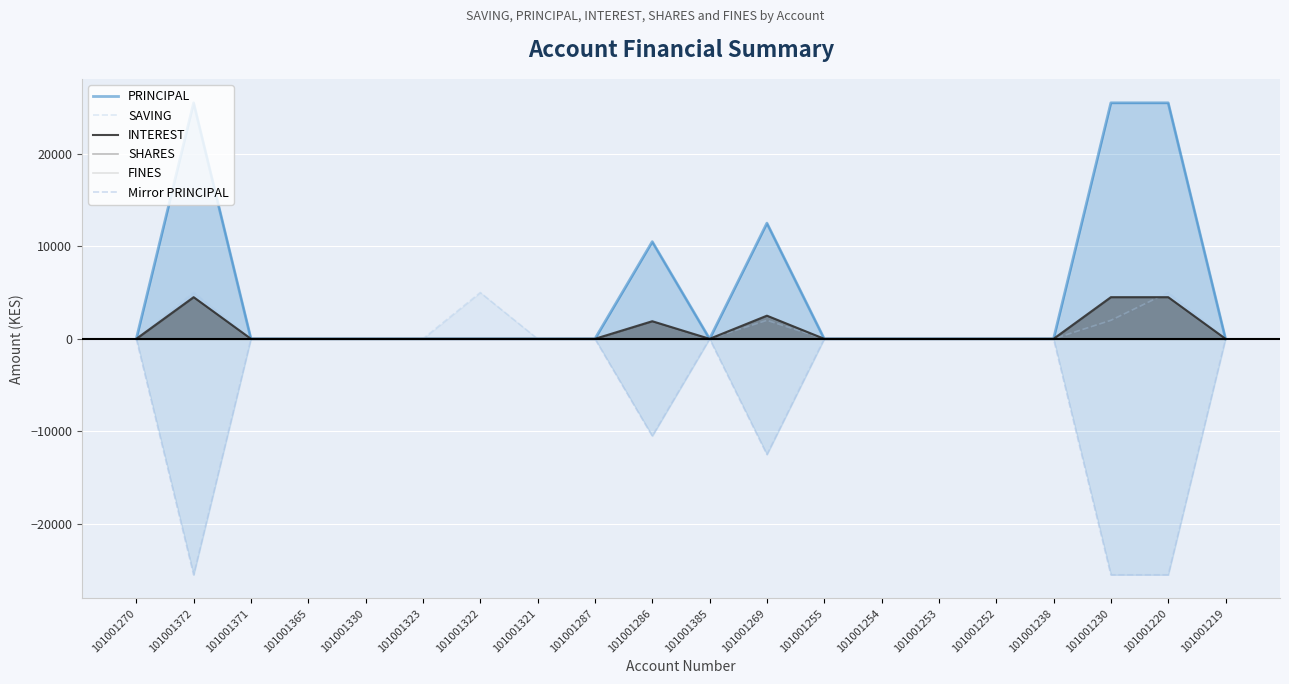

Reading left to right, transcribe all the data shown in this chart.

PRINCIPAL: 101001270=0	101001372=25500	101001371=0	101001365=0	101001330=0	101001323=0	101001322=0	101001321=0	101001287=0	101001286=10500	101001385=0	101001269=12500	101001255=0	101001254=0	101001253=0	101001252=0	101001238=0	101001230=25500	101001220=25500	101001219=0
SAVING: 101001270=0	101001372=5000	101001371=0	101001365=0	101001330=0	101001323=0	101001322=5000	101001321=0	101001287=0	101001286=2000	101001385=0	101001269=2000	101001255=0	101001254=0	101001253=0	101001252=0	101001238=0	101001230=2000	101001220=5000	101001219=0
INTEREST: 101001270=0	101001372=4500	101001371=0	101001365=0	101001330=0	101001323=0	101001322=0	101001321=0	101001287=0	101001286=1900	101001385=0	101001269=2500	101001255=0	101001254=0	101001253=0	101001252=0	101001238=0	101001230=4500	101001220=4500	101001219=0
SHARES: 101001270=0	101001372=0	101001371=0	101001365=0	101001330=0	101001323=0	101001322=0	101001321=0	101001287=0	101001286=0	101001385=0	101001269=0	101001255=0	101001254=0	101001253=0	101001252=0	101001238=0	101001230=0	101001220=0	101001219=0
FINES: 101001270=0	101001372=0	101001371=0	101001365=0	101001330=0	101001323=0	101001322=0	101001321=0	101001287=0	101001286=0	101001385=0	101001269=0	101001255=0	101001254=0	101001253=0	101001252=0	101001238=0	101001230=0	101001220=0	101001219=0
Mirror PRINCIPAL: 101001270=0	101001372=-25500	101001371=0	101001365=0	101001330=0	101001323=0	101001322=0	101001321=0	101001287=0	101001286=-10500	101001385=0	101001269=-12500	101001255=0	101001254=0	101001253=0	101001252=0	101001238=0	101001230=-25500	101001220=-25500	101001219=0